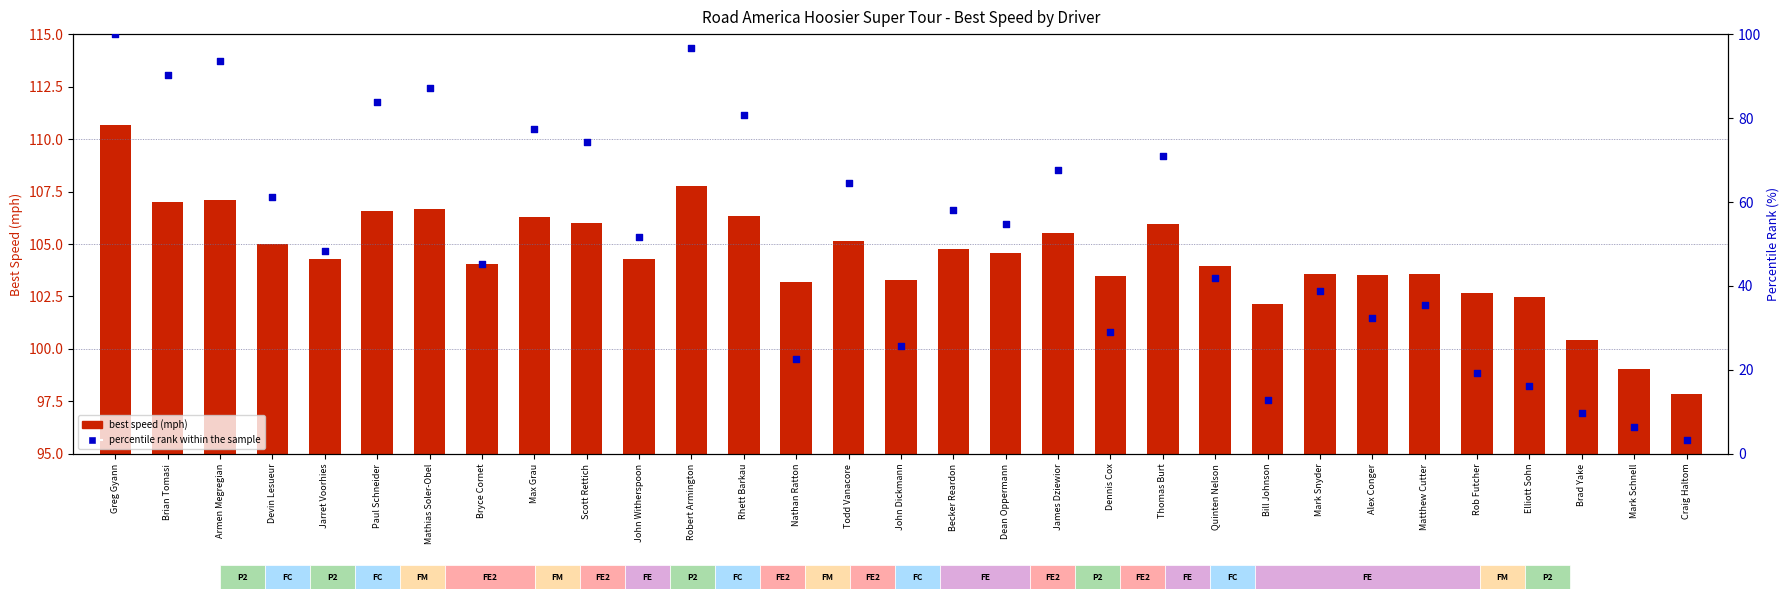

What are all the series names shown in the legend?

best speed (mph), percentile rank within the sample